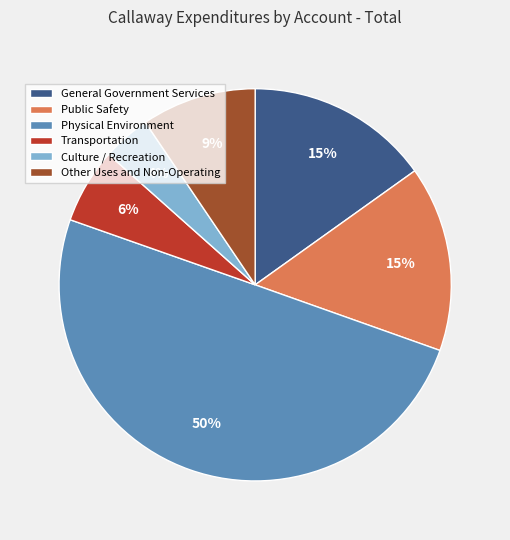

What is the ratio of the value at Physical Environment to the value at Public Safety?

3.3